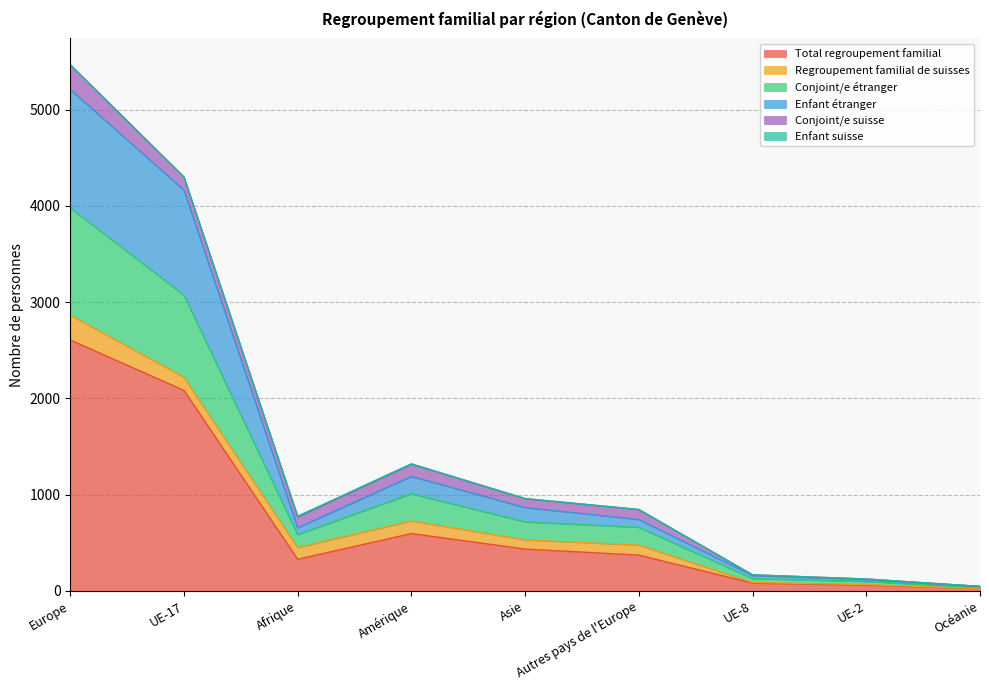

How many lines are shown in the chart?

6